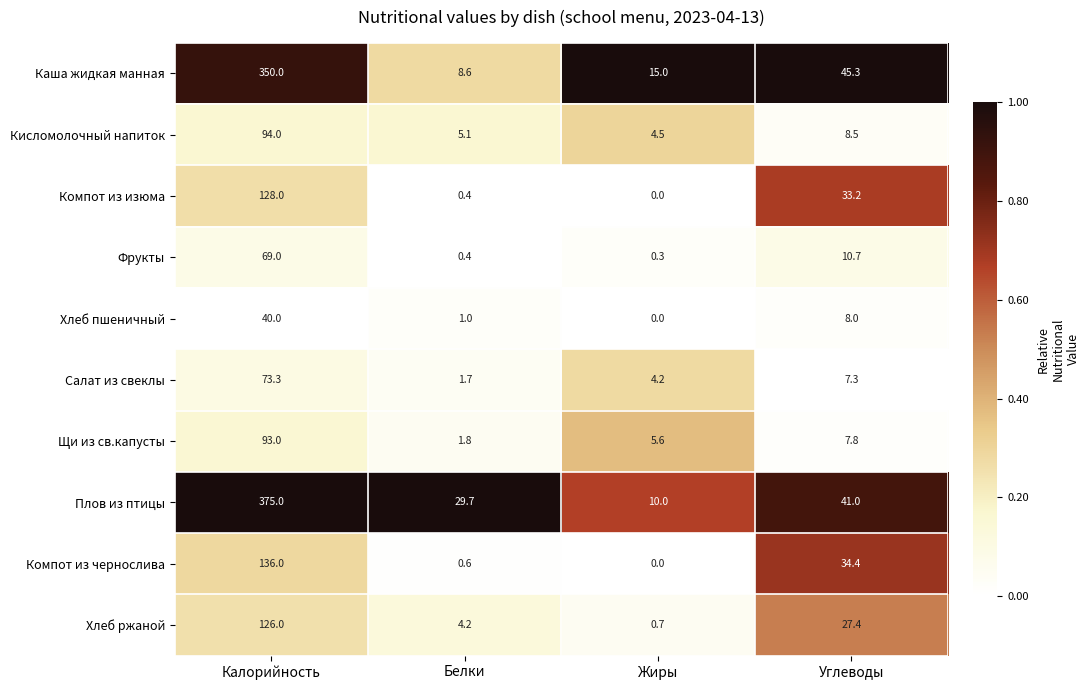

At which label does Щи из св.капусты reach its peak?

Калорийность